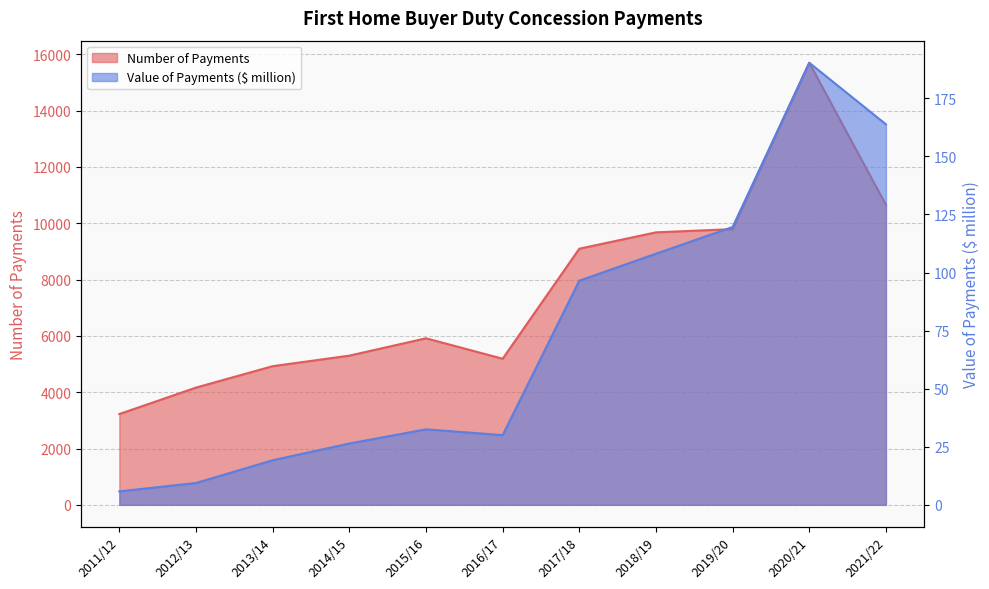

Which category has the lowest value in the Number of Payments series?

2011/12